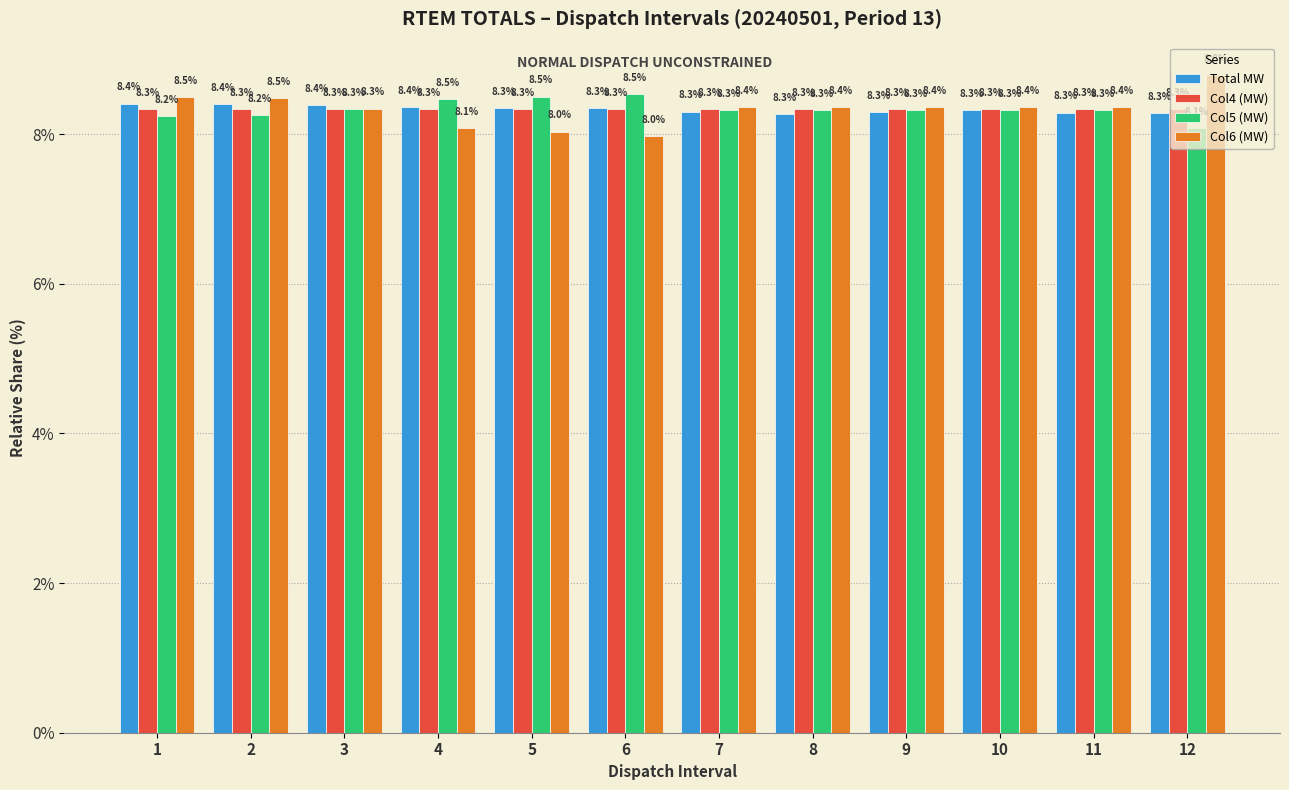

Read the Col5 (MW) value at 7.

8.3